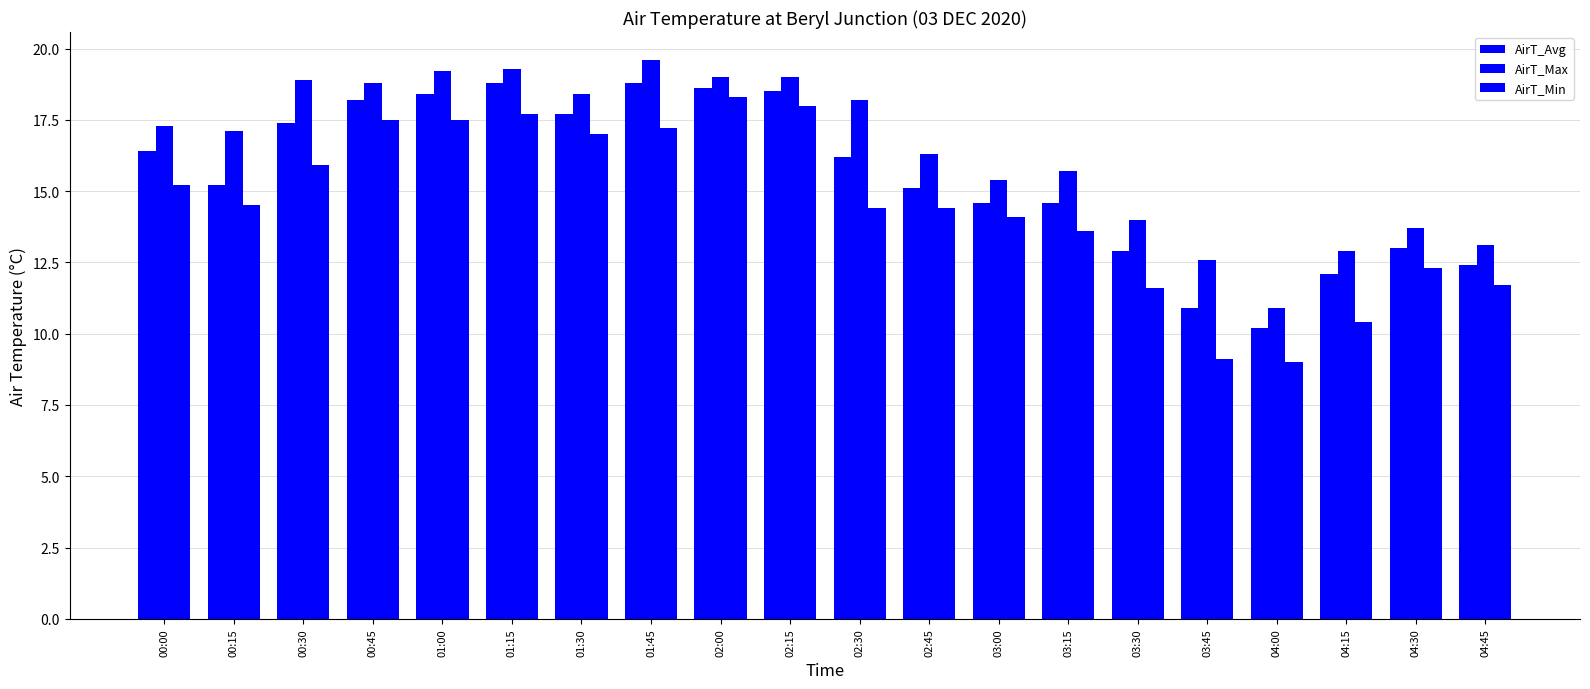

Between 00:45 and 02:00, which is larger?

02:00